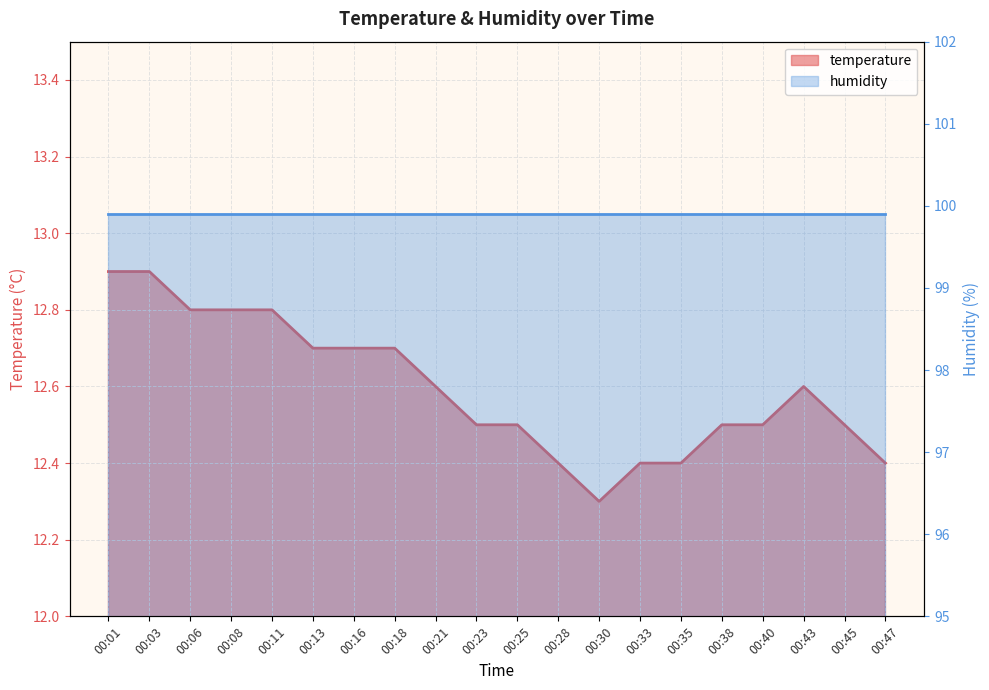

List the labels in order of value, largest first.

00:01, 00:03, 00:06, 00:08, 00:11, 00:13, 00:16, 00:18, 00:21, 00:43, 00:23, 00:25, 00:38, 00:40, 00:45, 00:28, 00:33, 00:35, 00:47, 00:30